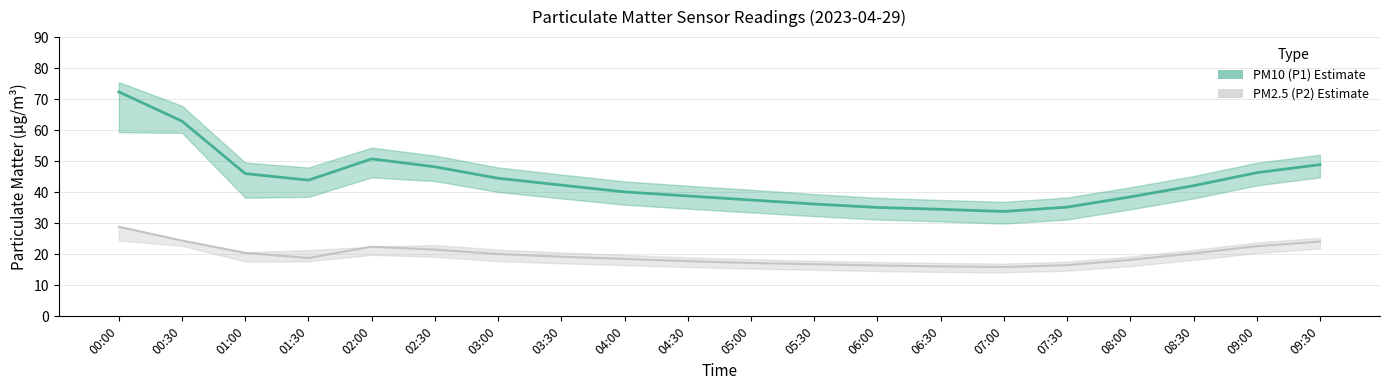

Reading left to right, what are all the values shown in this chart?

P1: 00:00=72.3	00:30=62.9	01:00=46.0	01:30=43.9	02:00=50.8	02:30=48.2	03:00=44.5	03:30=42.3	04:00=40.1	04:30=38.8	05:00=37.5	05:30=36.2	06:00=35.1	06:30=34.5	07:00=33.8	07:30=35.2	08:00=38.5	08:30=42.1	09:00=46.3	09:30=48.9
P1_upper: 00:00=75.5	00:30=67.8	01:00=49.5	01:30=48.0	02:00=54.4	02:30=51.8	03:00=48.0	03:30=45.7	04:00=43.5	04:30=42.1	05:00=40.8	05:30=39.4	06:00=38.2	06:30=37.5	07:00=36.9	07:30=38.3	08:00=41.6	08:30=45.2	09:00=49.5	09:30=52.1
P1_lower: 00:00=59.3	00:30=59.1	01:00=38.2	01:30=38.5	02:00=44.8	02:30=43.6	03:00=40.1	03:30=38.0	04:00=36.0	04:30=34.7	05:00=33.5	05:30=32.3	06:00=31.2	06:30=30.6	07:00=29.9	07:30=31.2	08:00=34.5	08:30=38.0	09:00=42.2	09:30=44.8
P2: 00:00=28.9	00:30=24.4	01:00=20.4	01:30=18.8	02:00=22.4	02:30=21.5	03:00=20.1	03:30=19.2	04:00=18.5	04:30=17.8	05:00=17.2	05:30=16.8	06:00=16.4	06:30=16.1	07:00=15.9	07:30=16.5	08:00=18.2	08:30=20.3	09:00=22.6	09:30=24.1
P2_upper: 00:00=28.9	00:30=24.6	01:00=20.6	01:30=21.4	02:00=22.4	02:30=23.0	03:00=21.5	03:30=20.6	04:00=19.8	04:30=19.0	05:00=18.4	05:30=17.9	06:00=17.5	06:30=17.2	07:00=17.0	07:30=17.6	08:00=19.3	08:30=21.4	09:00=23.8	09:30=25.3
P2_lower: 00:00=24.4	00:30=22.7	01:00=17.7	01:30=17.8	02:00=19.8	02:30=19.2	03:00=17.8	03:30=17.1	04:00=16.5	04:30=15.9	05:00=15.4	05:30=15.0	06:00=14.6	06:30=14.3	07:00=14.2	07:30=14.7	08:00=16.2	08:30=18.2	09:00=20.4	09:30=21.9